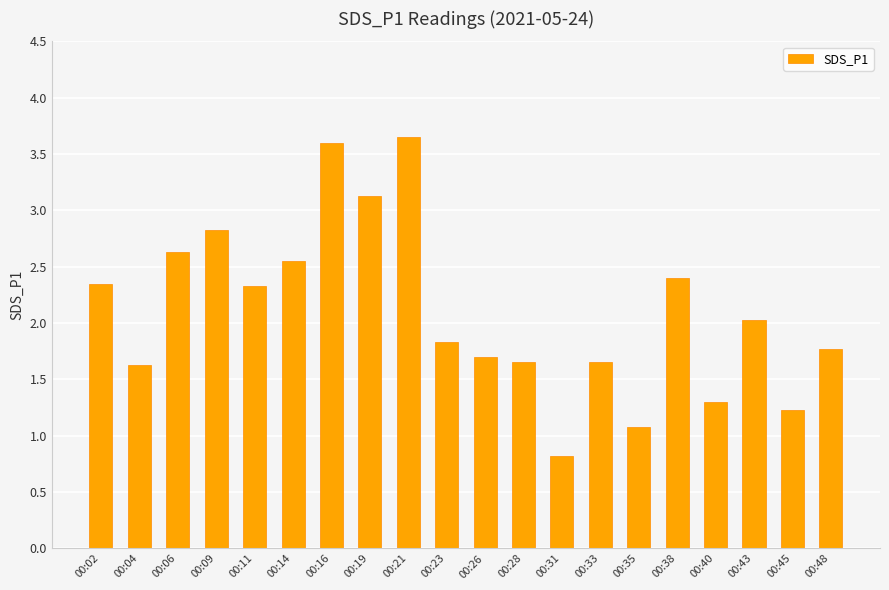

What is the difference between the maximum and second lowest values?

2.6